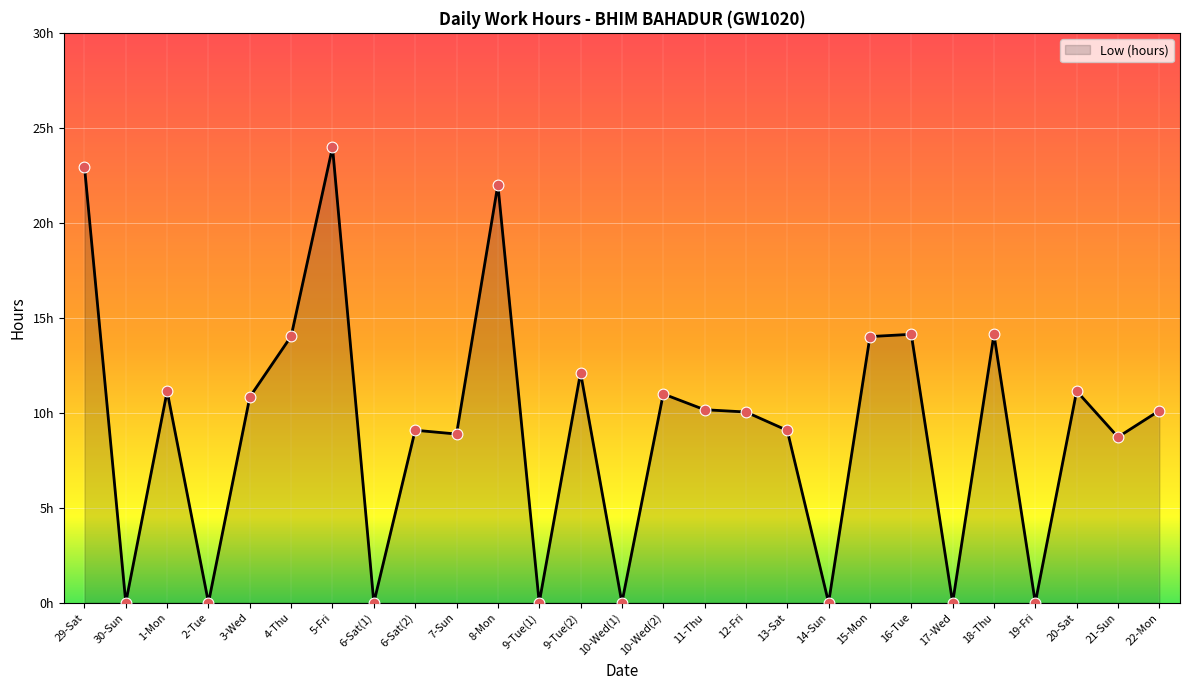

Which has a higher value, 30-Sun or 17-Wed?

30-Sun